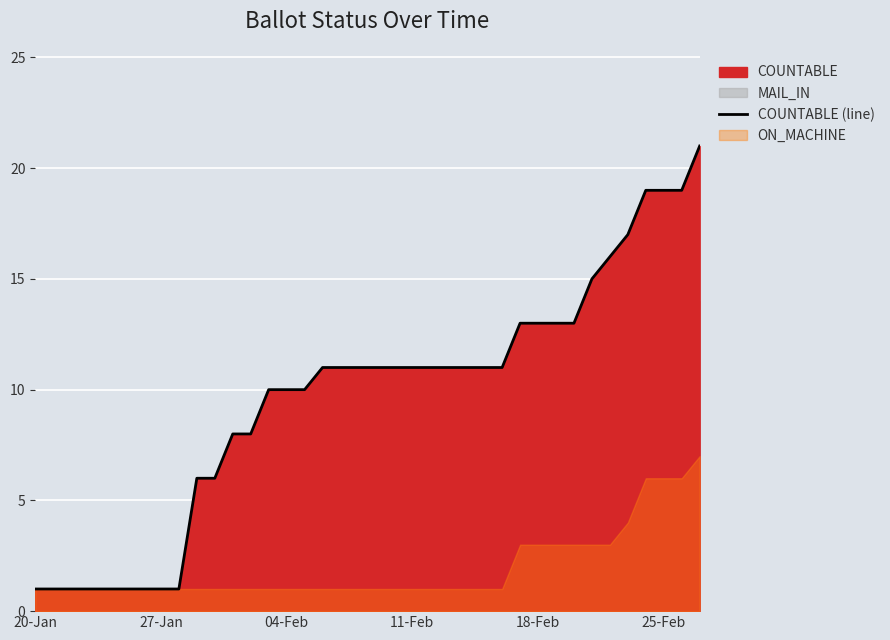

Approximately how many times larger is the value at 19 compared to 20?

1.0